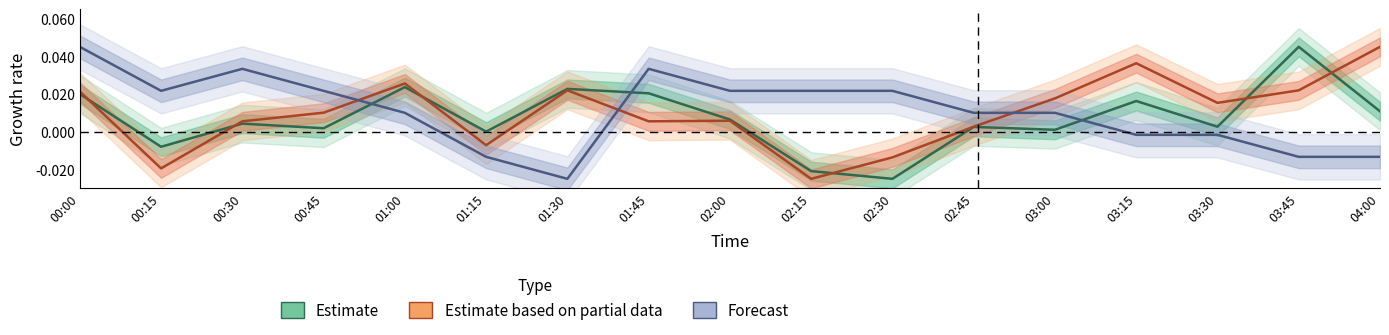

What is the label of the 17th point from the right?

00:00